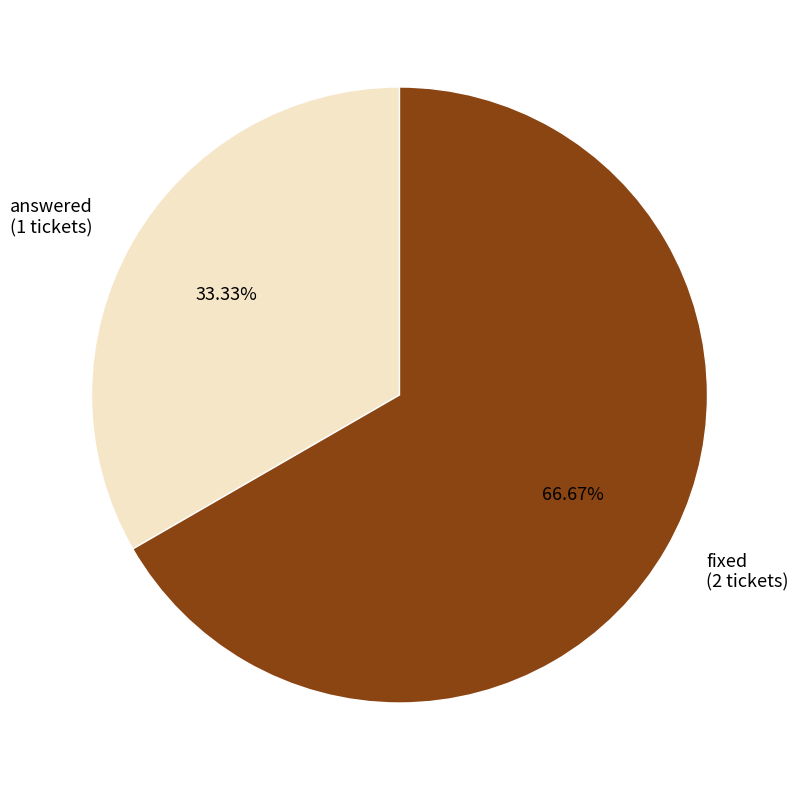

To the nearest percent, what portion does fixed represent?

67%